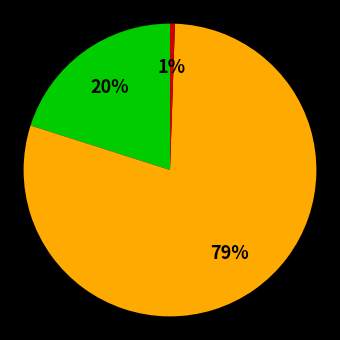

Does any single category account for the majority?

Yes